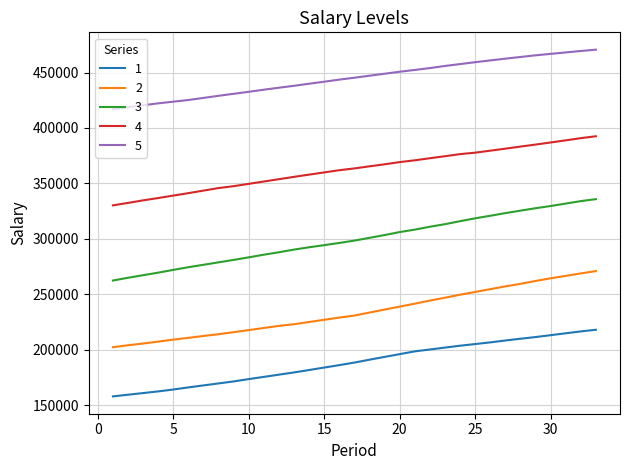

Which series has the largest total across all categories?

5